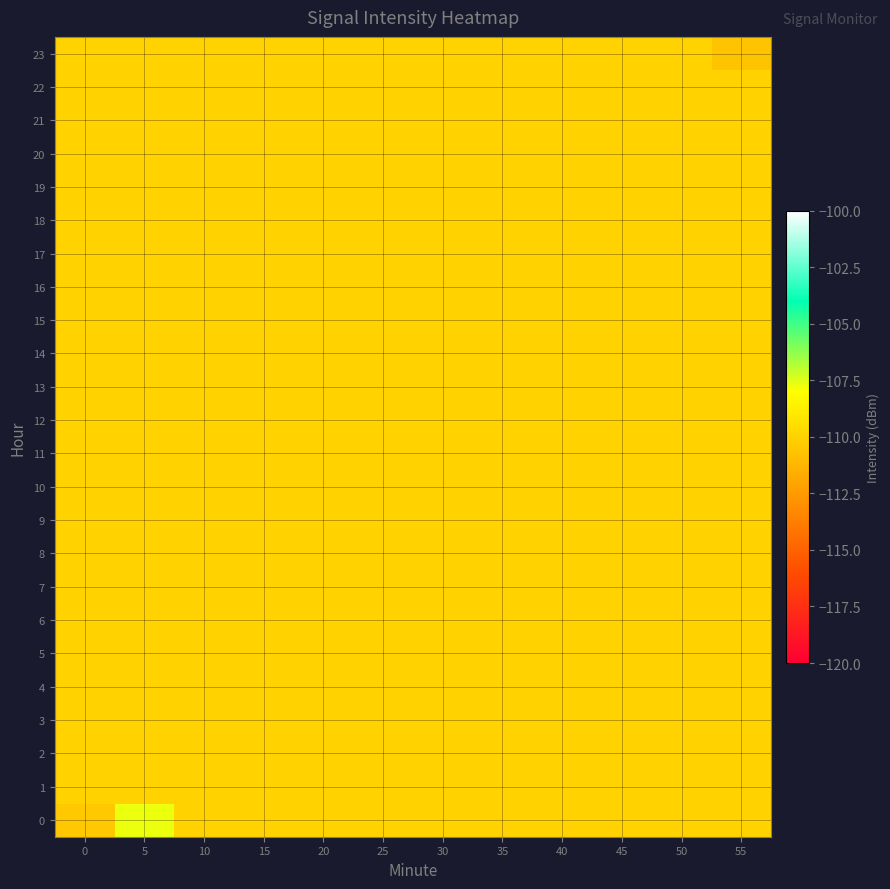

What is the maximum value shown in the chart?

-107.7